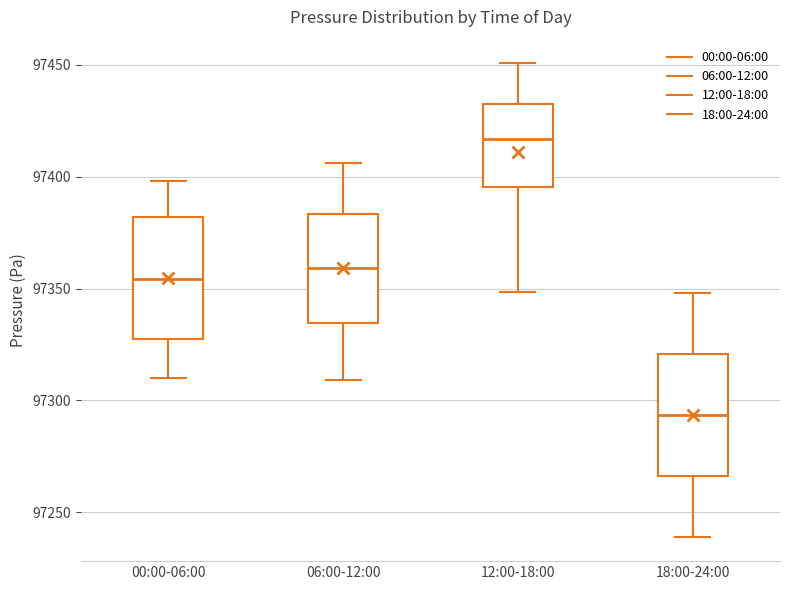

Reading left to right, transcribe this box plot: for each box, give where its median line is, the range the box spans, and where its two whiskers end, as read against the y-axis. The values are not printed on the chart, so give them approximately, as read against the axis.

00:00-06:00: median 97355, box 97325 to 97380, whiskers 97310 to 97400
06:00-12:00: median 97360, box 97335 to 97385, whiskers 97310 to 97405
12:00-18:00: median 97415, box 97395 to 97430, whiskers 97350 to 97450
18:00-24:00: median 97295, box 97265 to 97320, whiskers 97240 to 97350